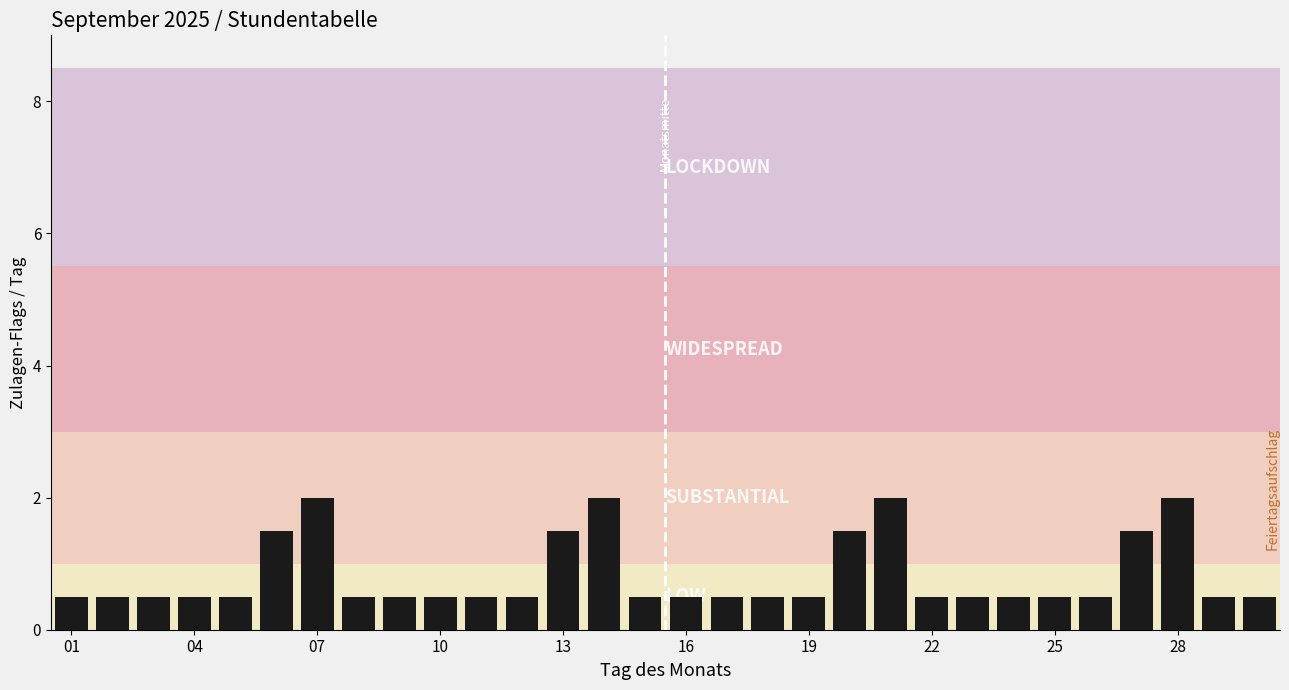

What is the maximum value shown in the chart?

2.0